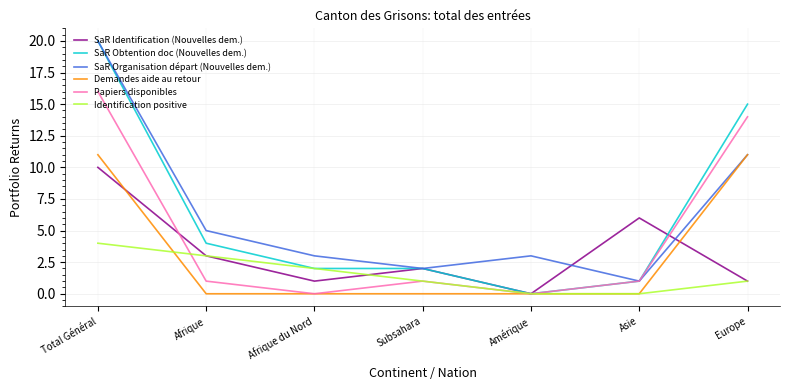

Reading left to right, transcribe all the data shown in this chart.

SaR Identification (Nouvelles dem.): Total Général=10	Afrique=3	Afrique du Nord=1	Subsahara=2	Amérique=0	Asie=6	Europe=1
SaR Obtention doc (Nouvelles dem.): Total Général=20	Afrique=4	Afrique du Nord=2	Subsahara=2	Amérique=0	Asie=1	Europe=15
SaR Organisation départ (Nouvelles dem.): Total Général=20	Afrique=5	Afrique du Nord=3	Subsahara=2	Amérique=3	Asie=1	Europe=11
Demandes aide au retour: Total Général=11	Afrique=0	Afrique du Nord=0	Subsahara=0	Amérique=0	Asie=0	Europe=11
Papiers disponibles: Total Général=16	Afrique=1	Afrique du Nord=0	Subsahara=1	Amérique=0	Asie=1	Europe=14
Identification positive: Total Général=4	Afrique=3	Afrique du Nord=2	Subsahara=1	Amérique=0	Asie=0	Europe=1